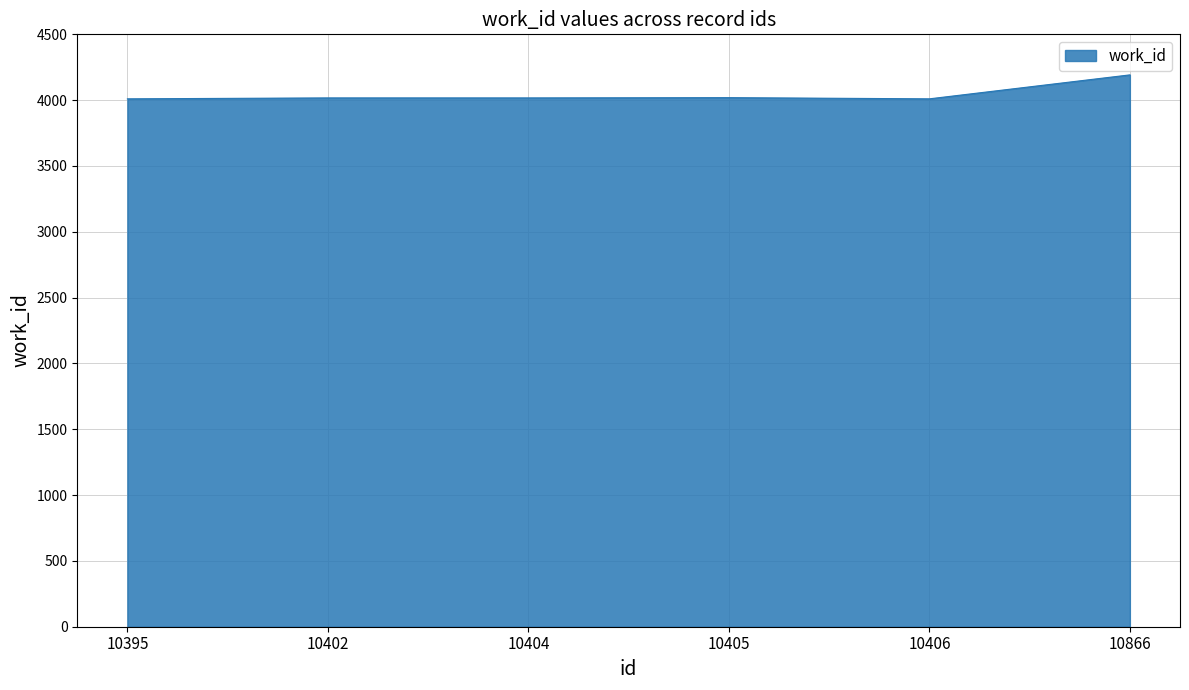

What is the average value?

4044